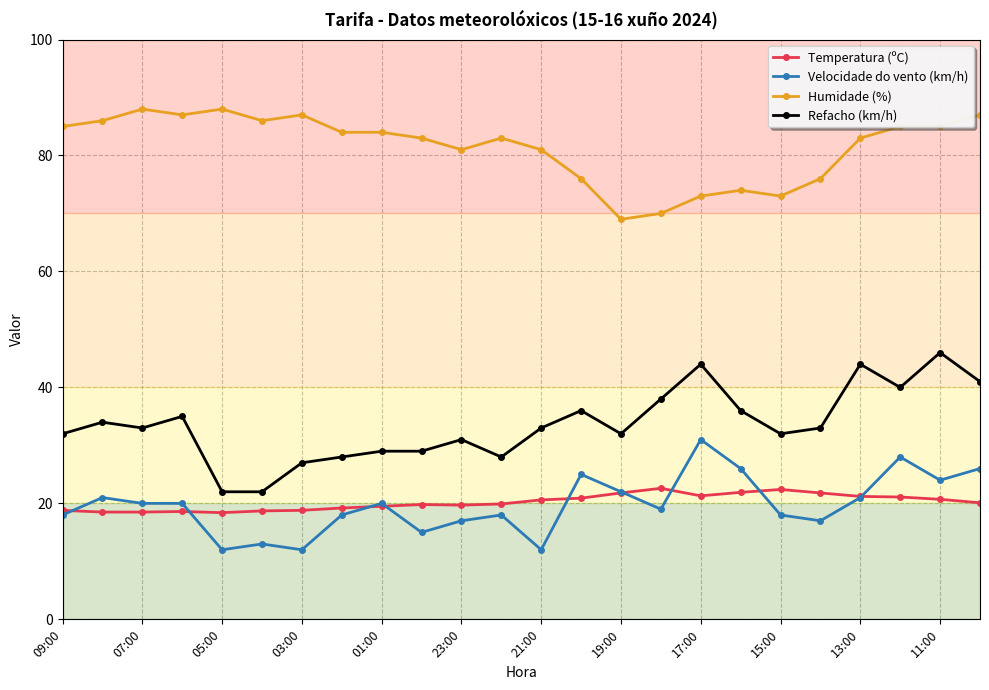

List the series in order of their peak value, highest first.

Humidade (%), Refacho (km/h), Velocidade do vento (km/h), Temperatura (ºC)